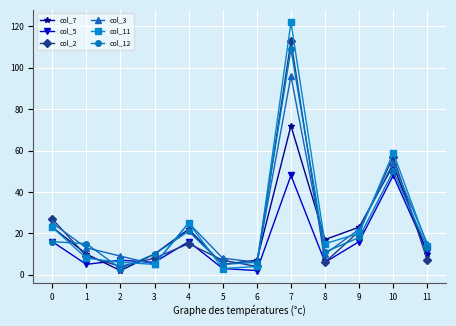

Is the value of col_2 at 8 greater than the value of col_3 at 0?

No